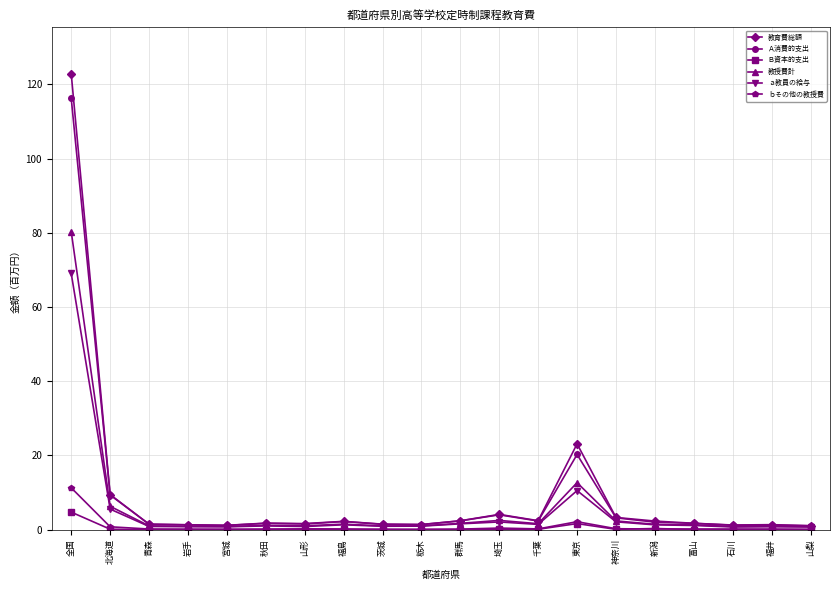

List the series in order of their peak value, highest first.

教育費総額, Ａ消費的支出, 教授費計, ａ教員の給与, ｂその他の教授費, Ｂ資本的支出